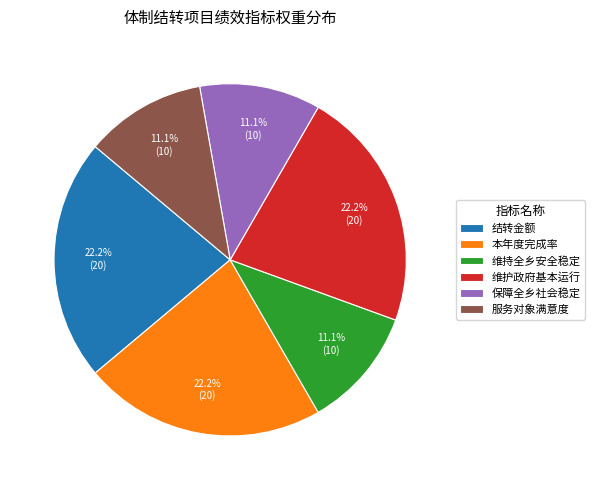

Do 结转金额 and 维护政府基本运行 together represent more than half of the pie?

No